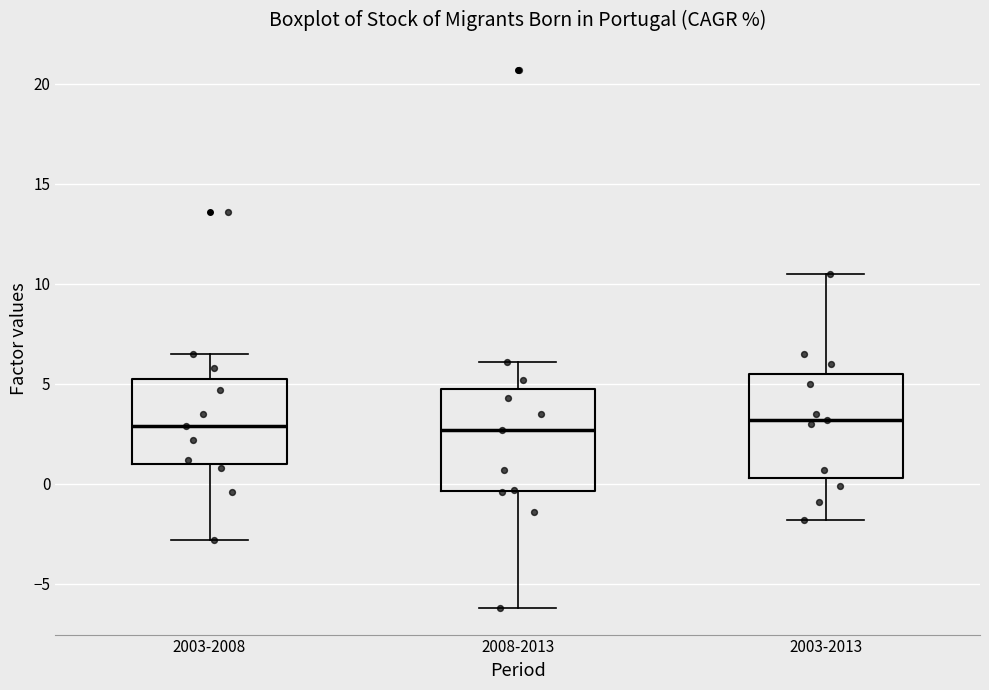

Where is the upper edge of the box for 2008-2013 on the y-axis? The values are not printed on the chart, so give them approximately, as read against the axis.

5.0